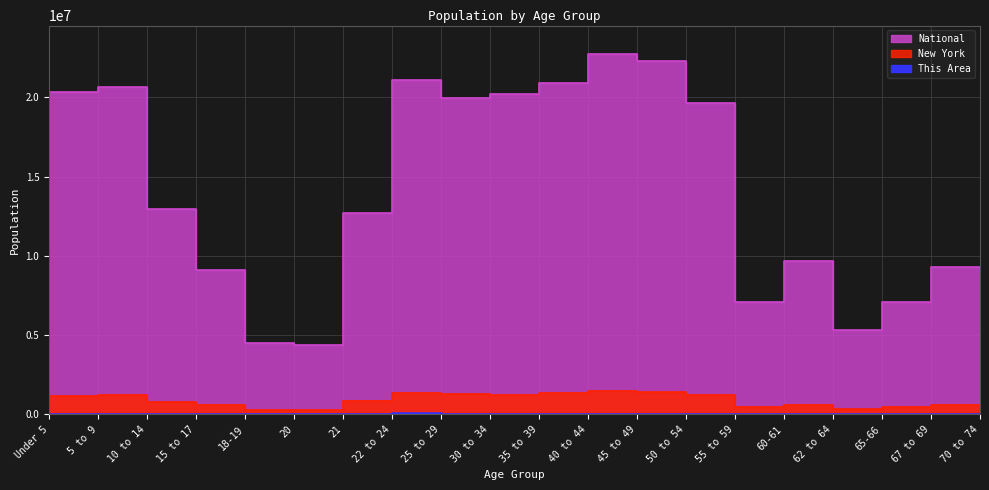

Reading left to right, transcribe all the data shown in this chart.

This Area: Under 5=35228	5 to 9=32059	10 to 14=33491	15 to 17=23893	18-19=20312	20=11670	21=11600	22 to 24=38187	25 to 29=61642	30 to 34=51476	35 to 39=44873	40 to 44=45315	45 to 49=44187	50 to 54=41741	55 to 59=36415	60-61=13394	62 to 64=17450	65-66=9875	67 to 69=13533	70 to 74=18546
New York: Under 5=1155822	5 to 9=1163955	10 to 14=1211456	15 to 17=793696	18-19=572582	20=293083	21=281596	22 to 24=836256	25 to 29=1380177	30 to 34=1279160	35 to 39=1254124	40 to 44=1355893	45 to 49=1458763	50 to 54=1419928	55 to 59=1237408	60-61=453993	62 to 64=612267	65-66=330160	67 to 69=443051	70 to 74=587391
National: Under 5=20201362	5 to 9=20348657	10 to 14=20677194	15 to 17=12954254	18-19=9086089	20=4519129	21=4354294	22 to 24=12712576	25 to 29=21101849	30 to 34=19962099	35 to 39=20179642	40 to 44=20890964	45 to 49=22708591	50 to 54=22298125	55 to 59=19664805	60-61=7113727	62 to 64=9704197	65-66=5319902	67 to 69=7115361	70 to 74=9278166